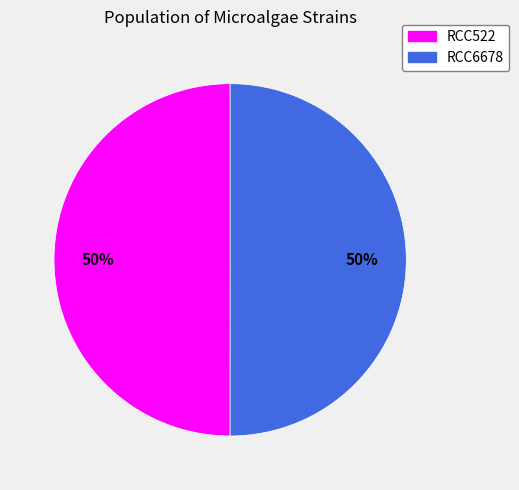

What is the ratio of the value at RCC6678 to the value at RCC522?

1.0